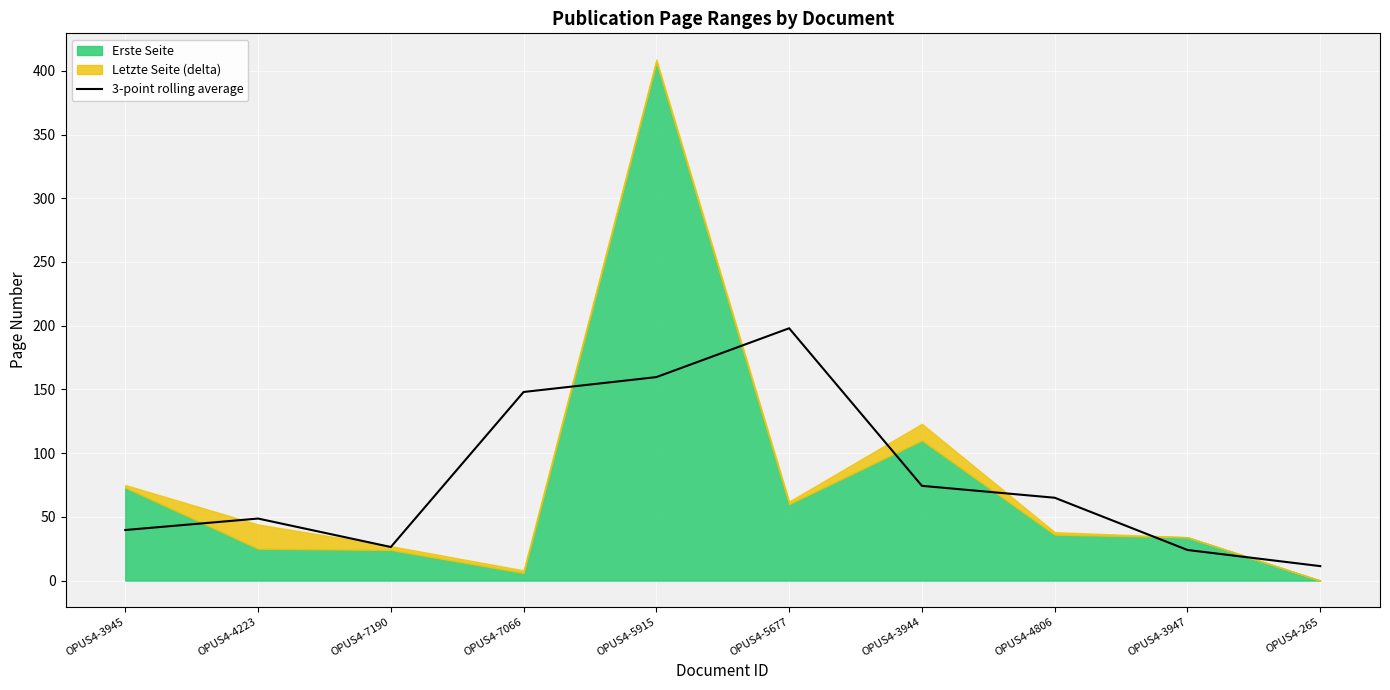

True or false: the data shows 87.2 at OPUS4-5915.

False